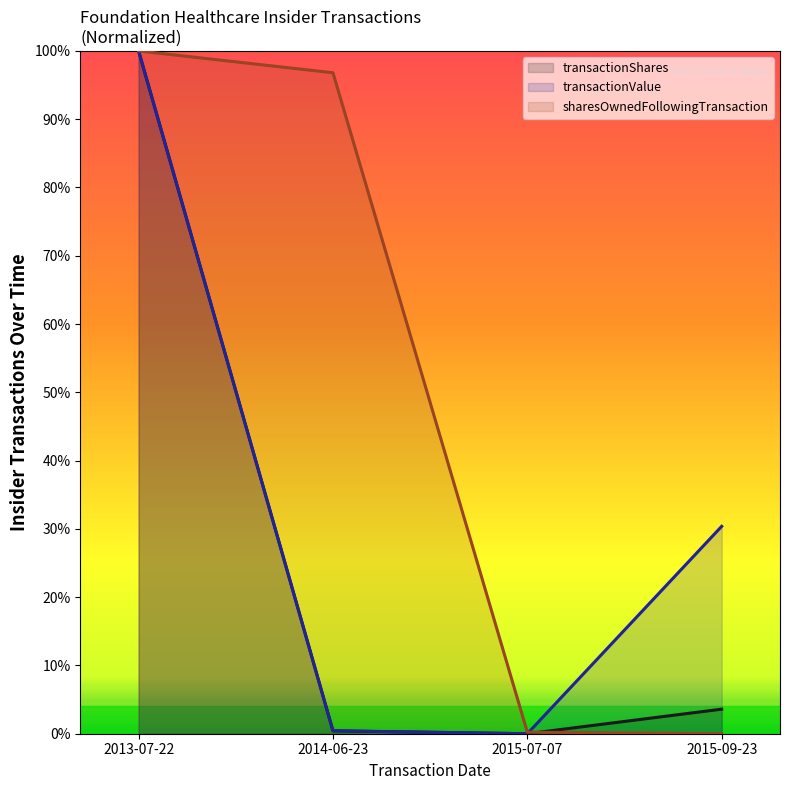

The value of transactionShares at 2015-07-07 is 0.3. True or false?

False